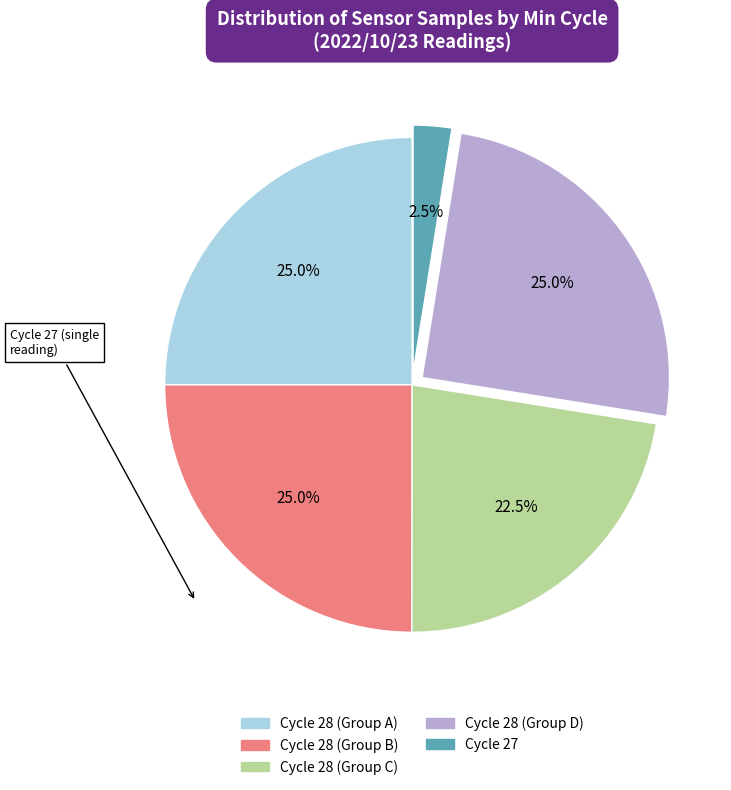

Is there a majority slice in this chart?

No